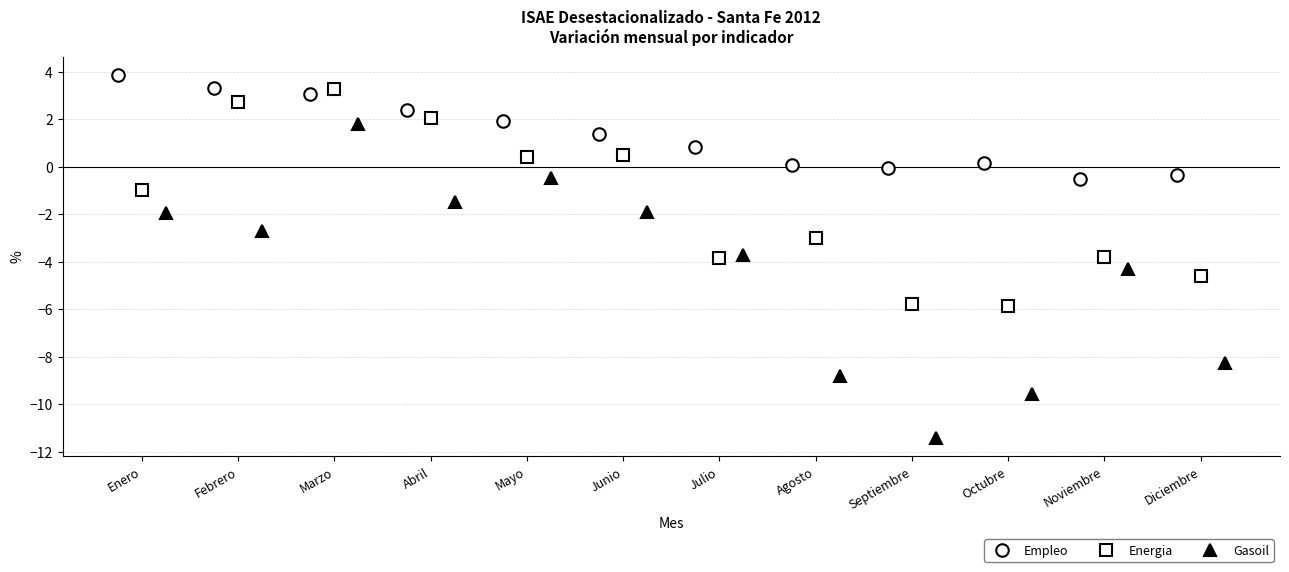

How many positive values does the Energia series have?

5